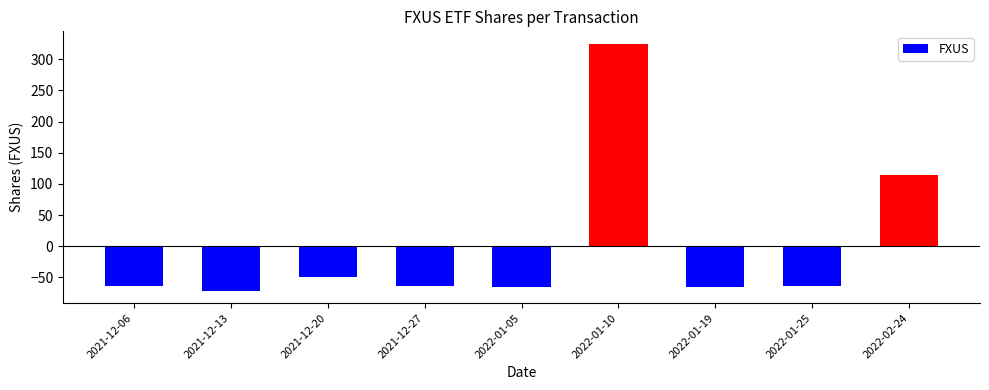

At which category does the chart reach its minimum across all series?

2021-12-13